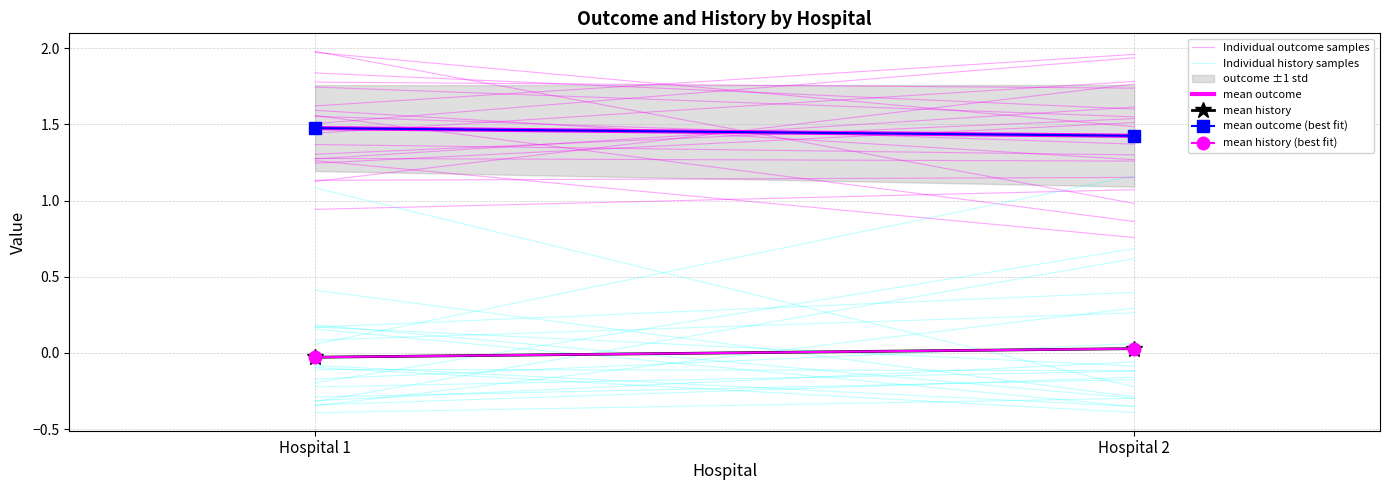

Is the value of mean outcome (best fit) at Hospital 2 greater than the value of mean history at Hospital 1?

Yes